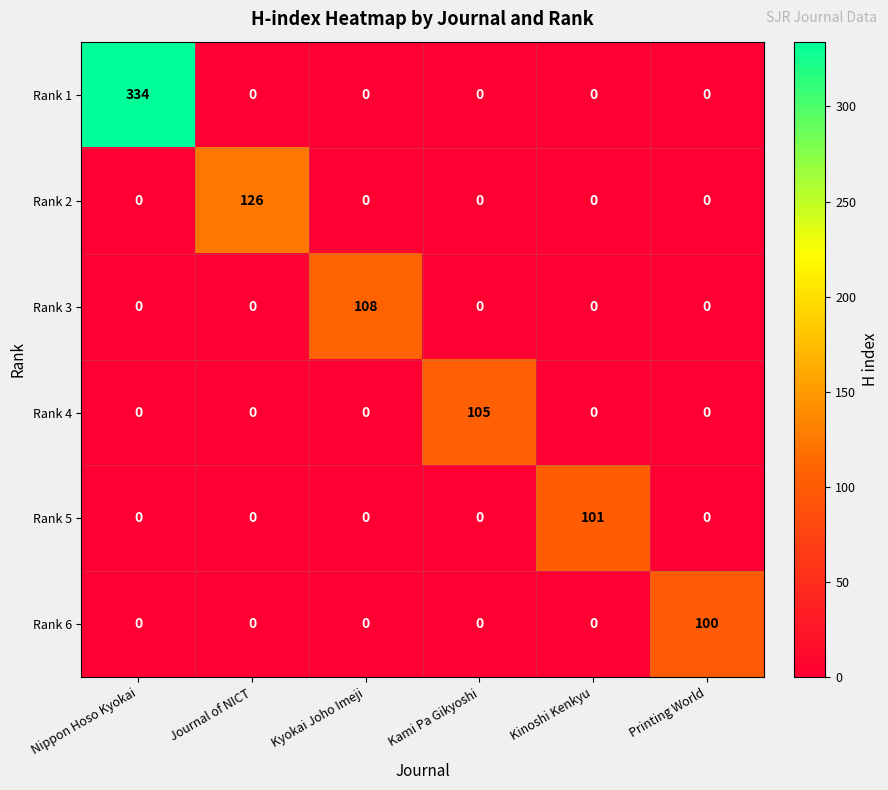

List the series in order of their peak value, highest first.

Rank 1, Rank 2, Rank 3, Rank 4, Rank 5, Rank 6